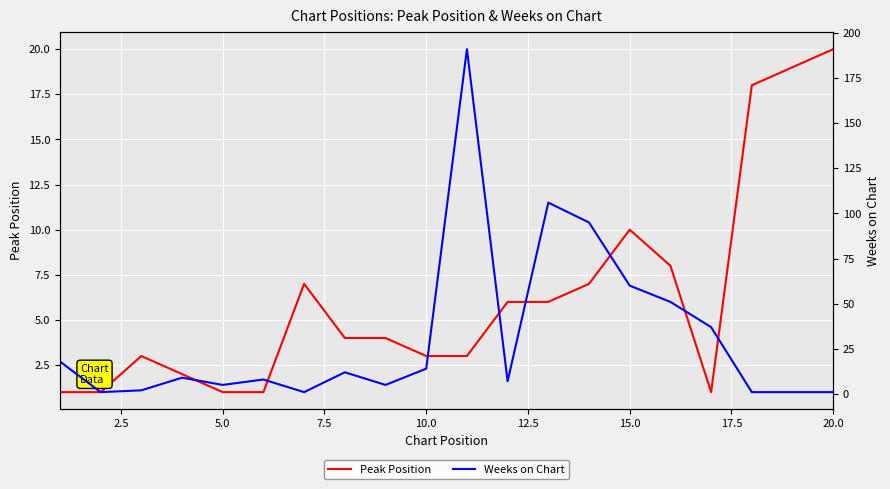

Which series has the largest range (max minus min)?

Weeks on Chart